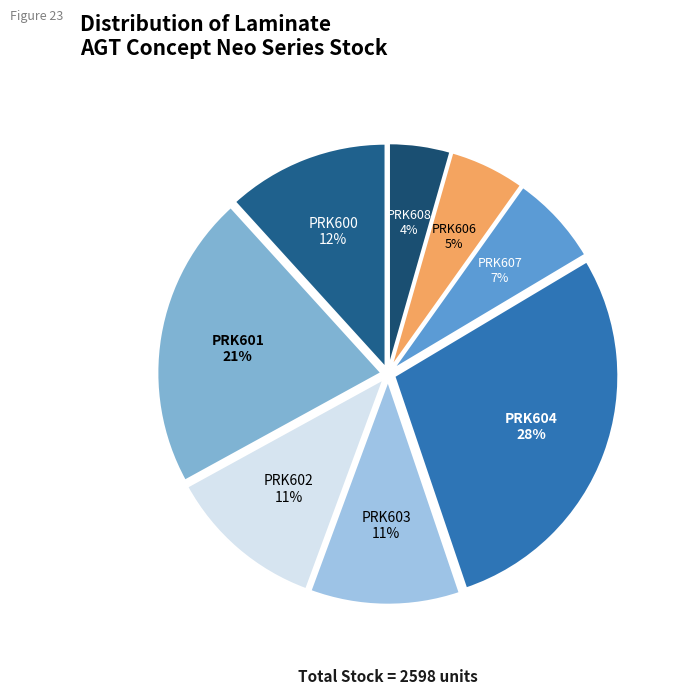

How many segments does this pie chart have?

8